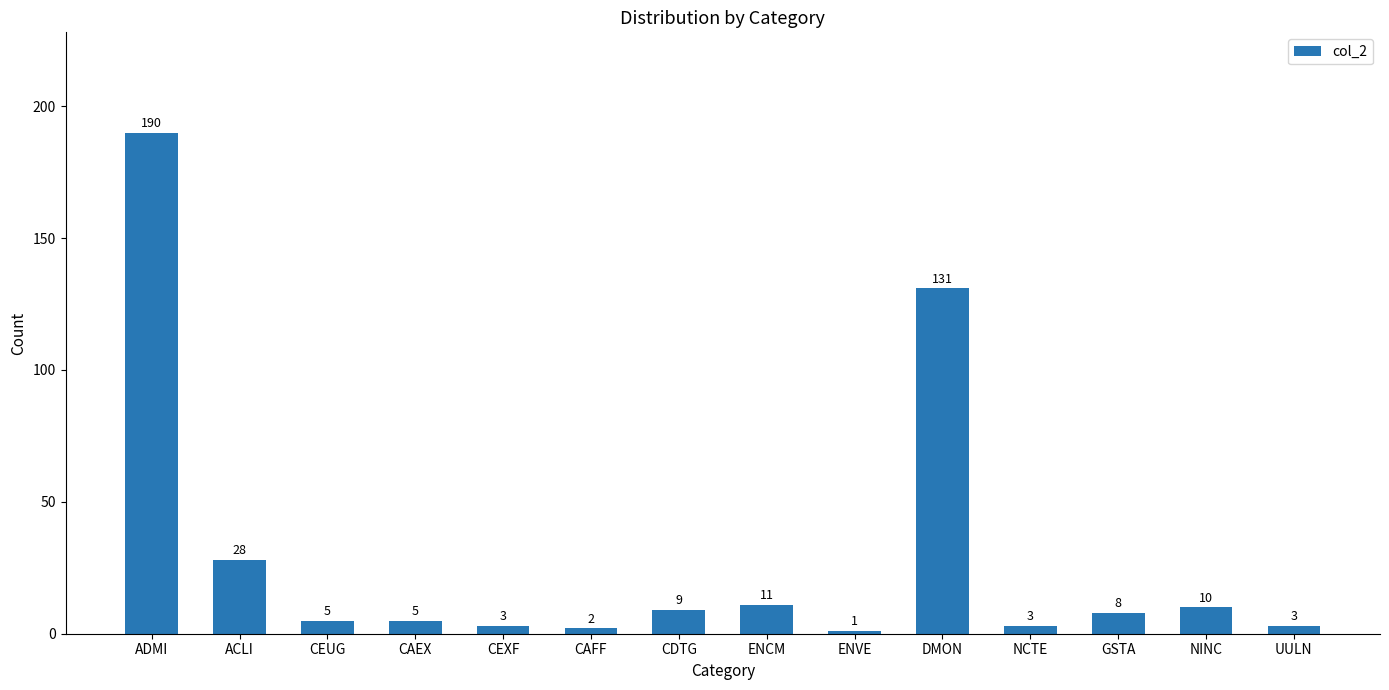

What position from the left is UULN?

14